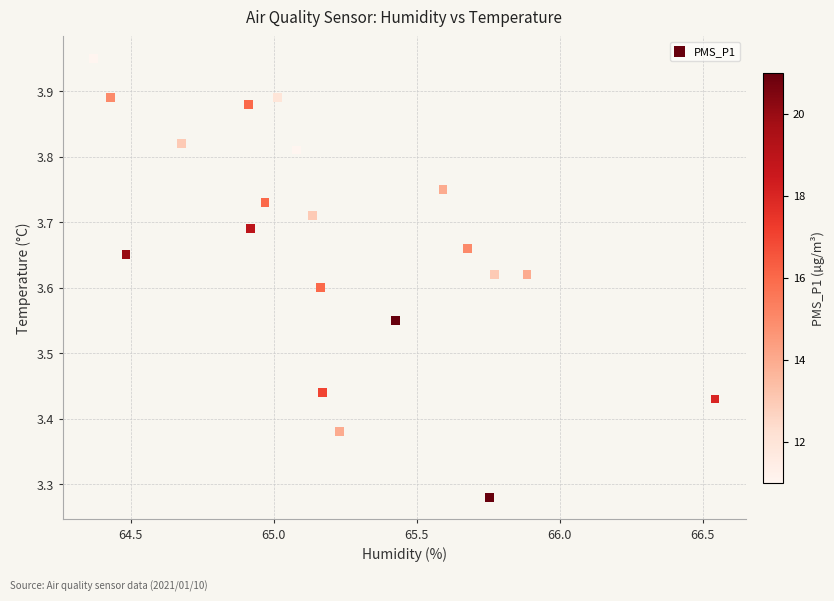

What is the range of Y values (max minus min)?

0.7